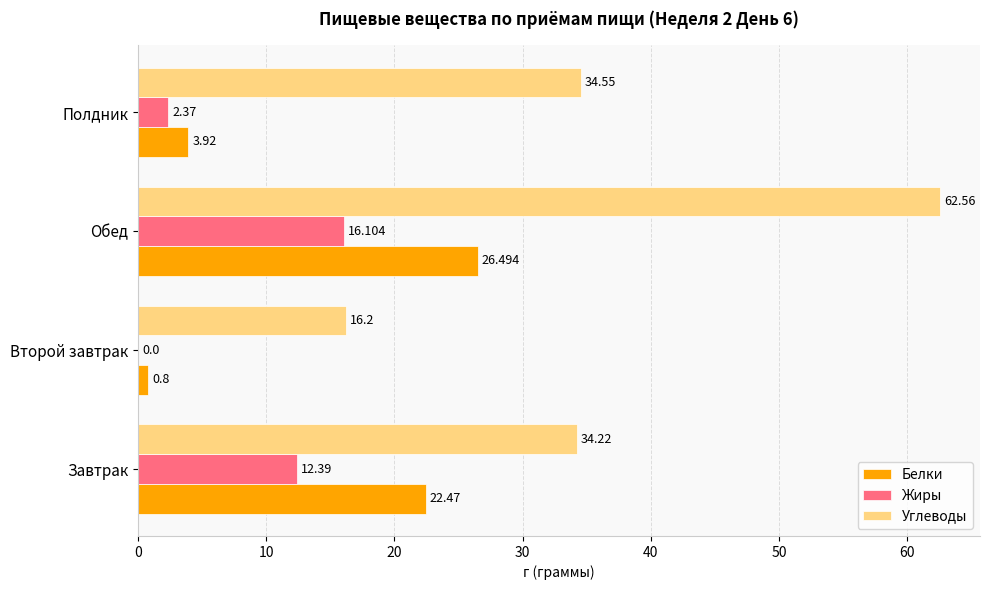

At which label is Белки closest to 13?

Полдник